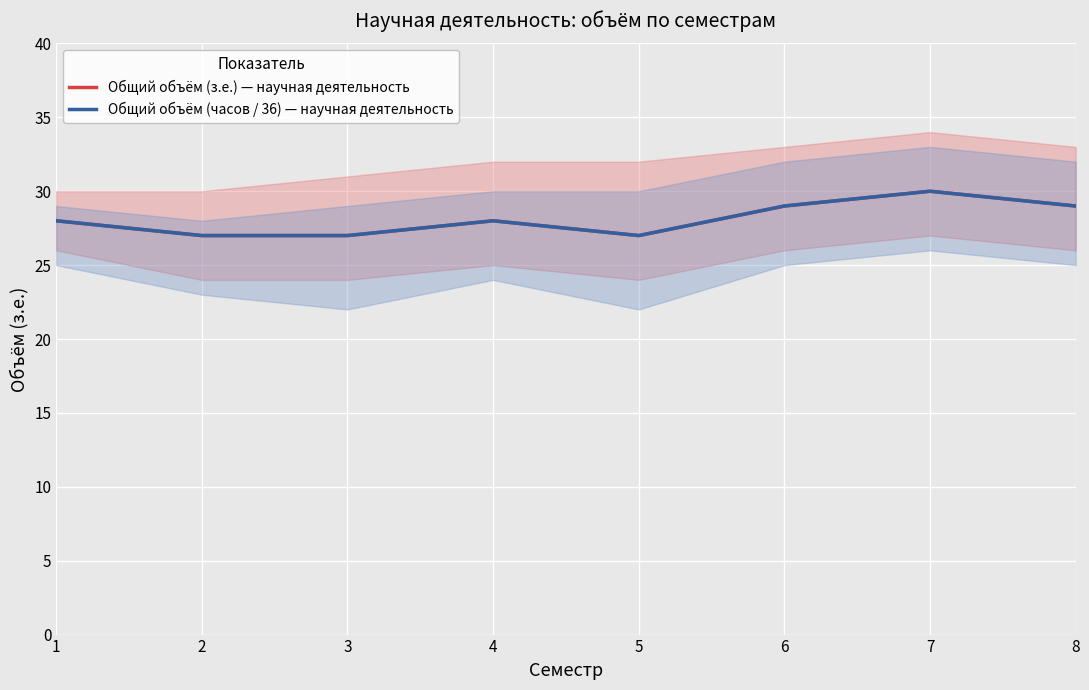

Which category has the lowest value across all series?

2